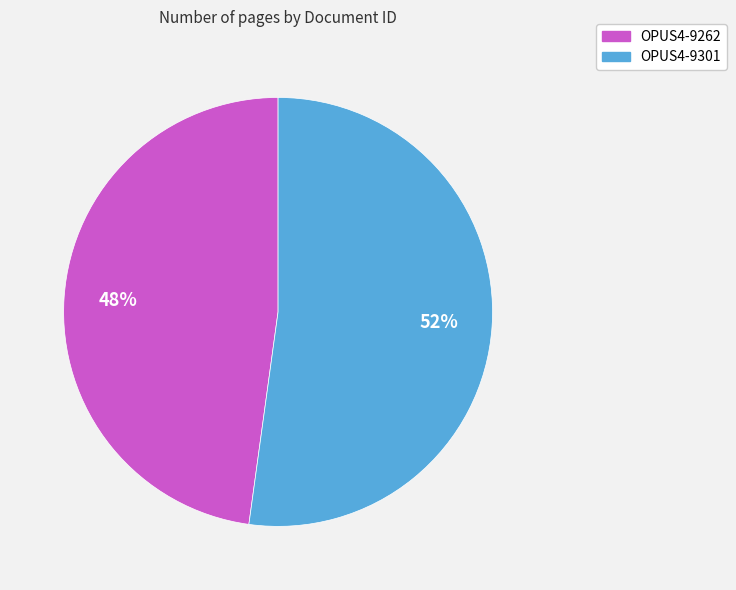

Approximately how many times larger is the value at OPUS4-9262 compared to OPUS4-9301?

0.9